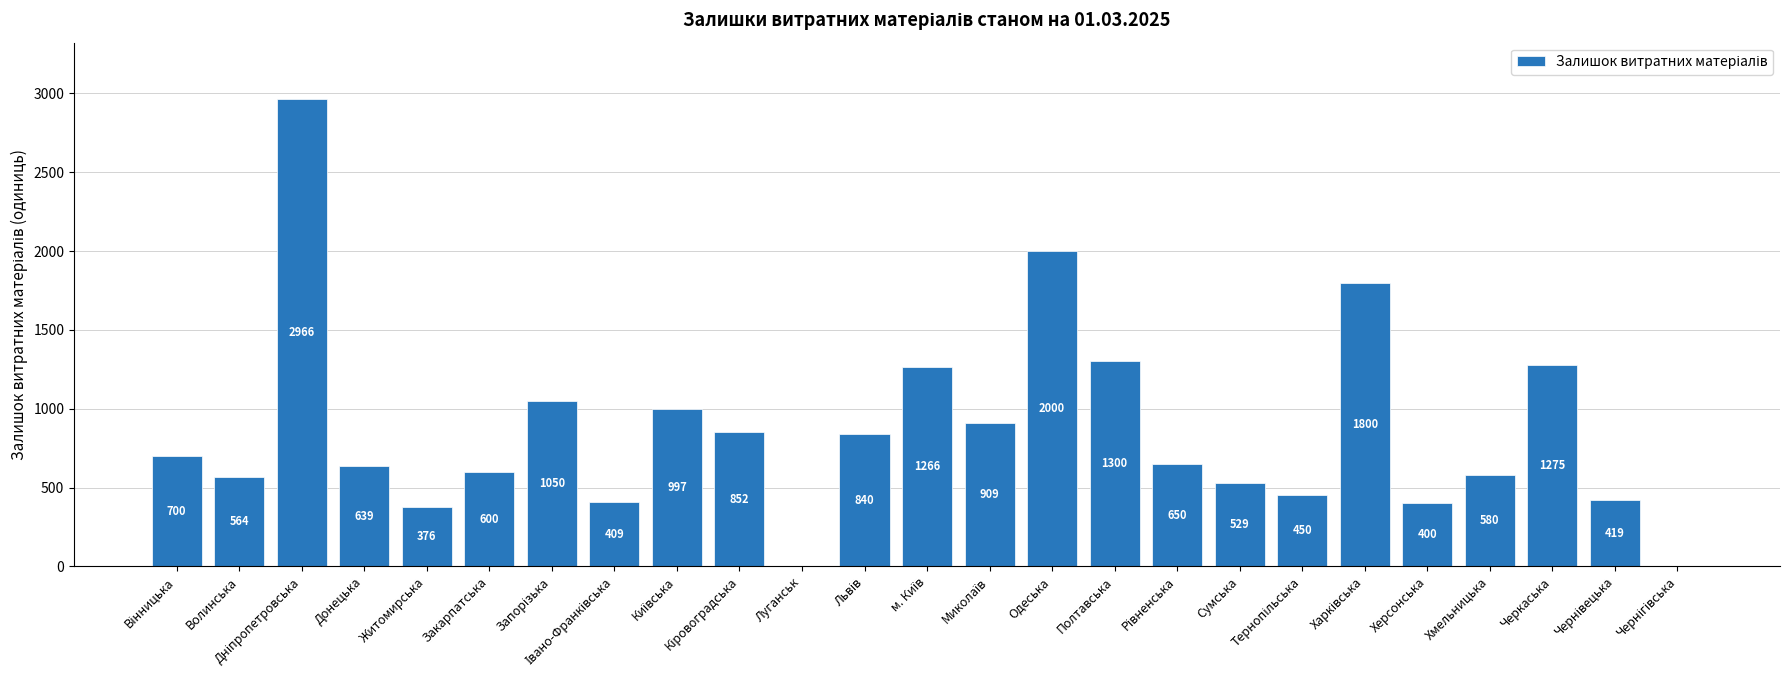

How many series are shown in this chart?

1